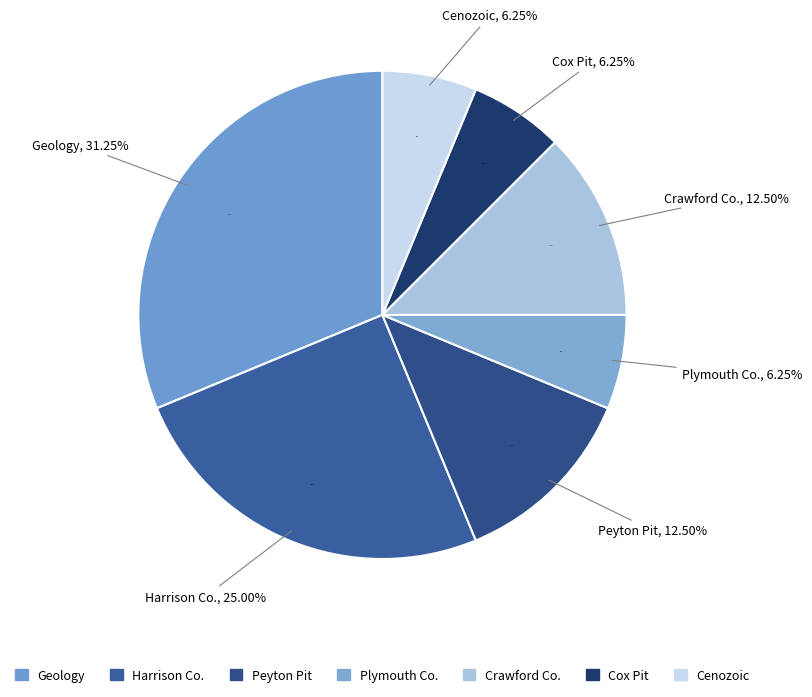

Count the number of slices in the pie.

7